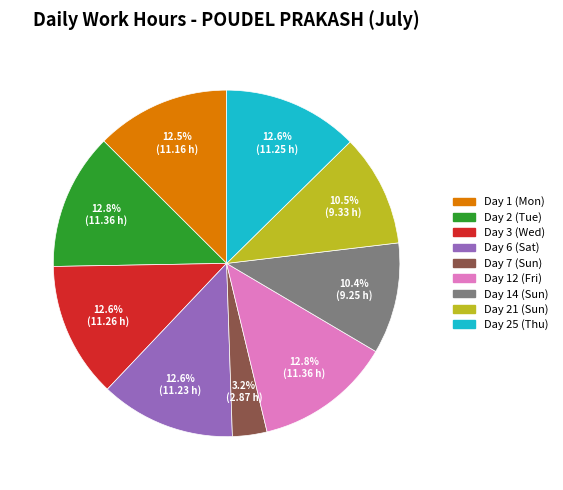

How many segments does this pie chart have?

9